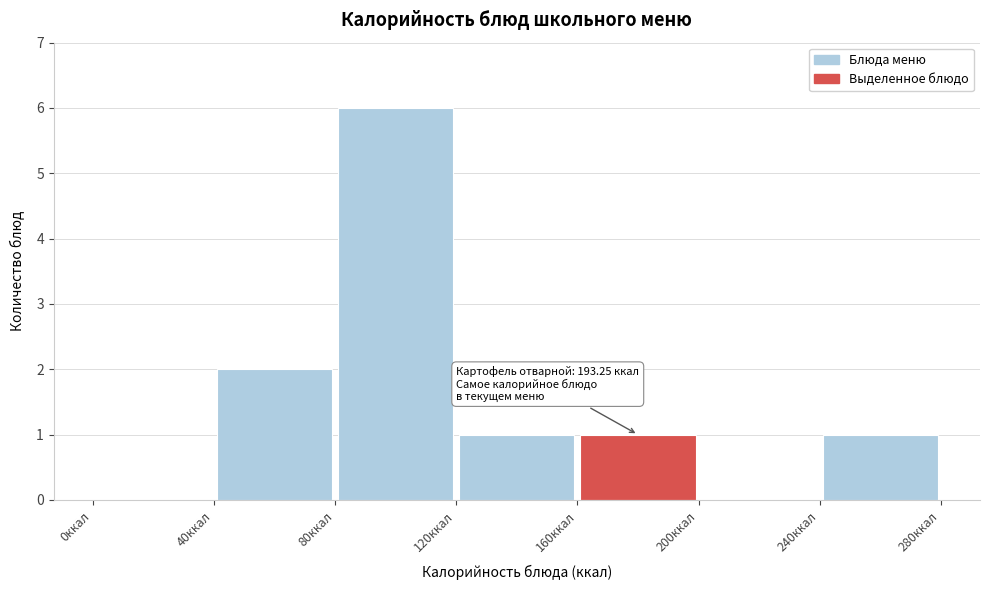

Over which range of the x-axis is the bar tallest?

80 to 120